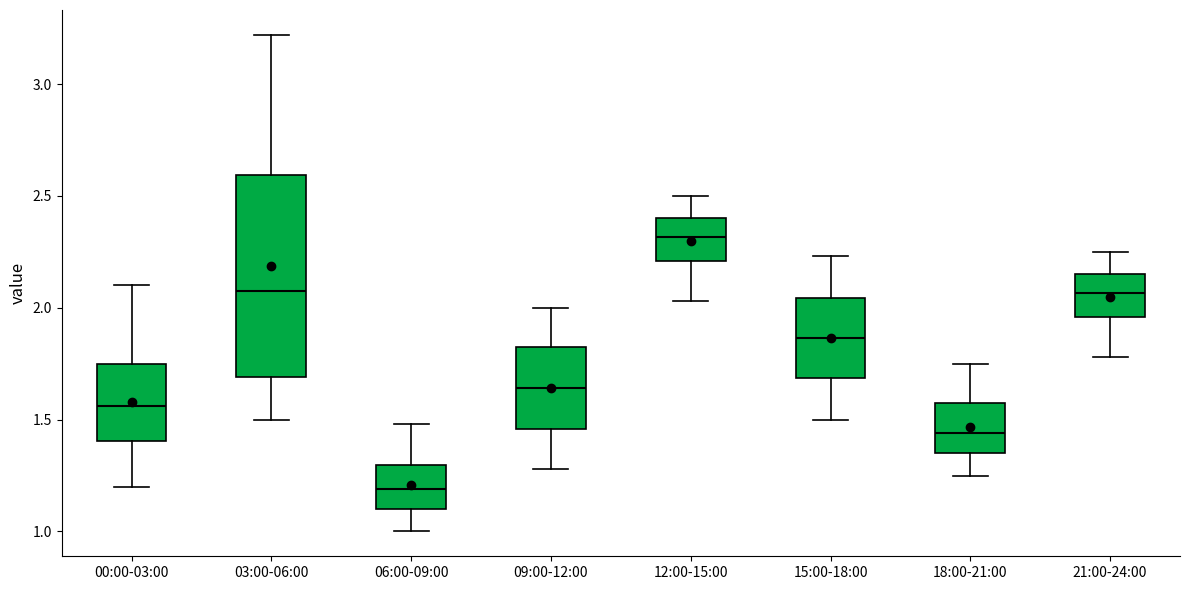

Comparing the boxes themselves (not the whiskers), which one is the tallest?

03:00-06:00